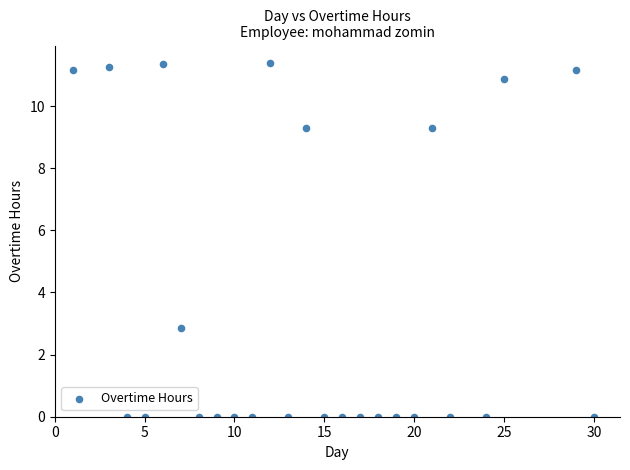

What Y value in the scatter plot is closest to 5?

2.9